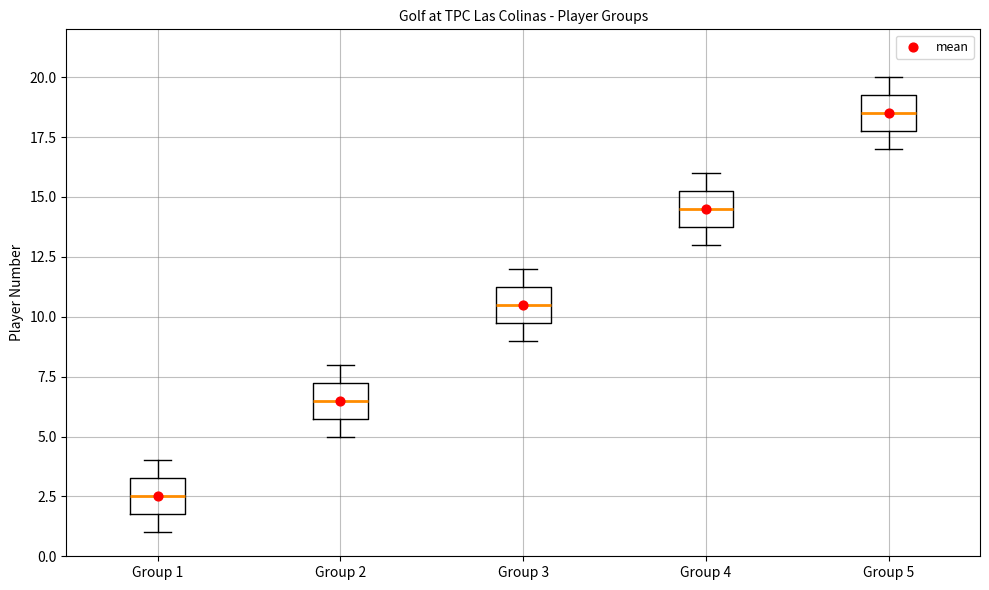

Reading left to right, read every box against the y-axis: the position of its median line, the range the box covers, and the ends of its whiskers. The values are not printed on the chart, so give them approximately, as read against the axis.

Group 1: median 2.5, box 2.0 to 3.5, whiskers 1.0 to 4.0
Group 2: median 6.5, box 6.0 to 7.5, whiskers 5.0 to 8.0
Group 3: median 10.5, box 10.0 to 11.5, whiskers 9.0 to 12.0
Group 4: median 14.5, box 14.0 to 15.5, whiskers 13.0 to 16.0
Group 5: median 18.5, box 18.0 to 19.5, whiskers 17.0 to 20.0